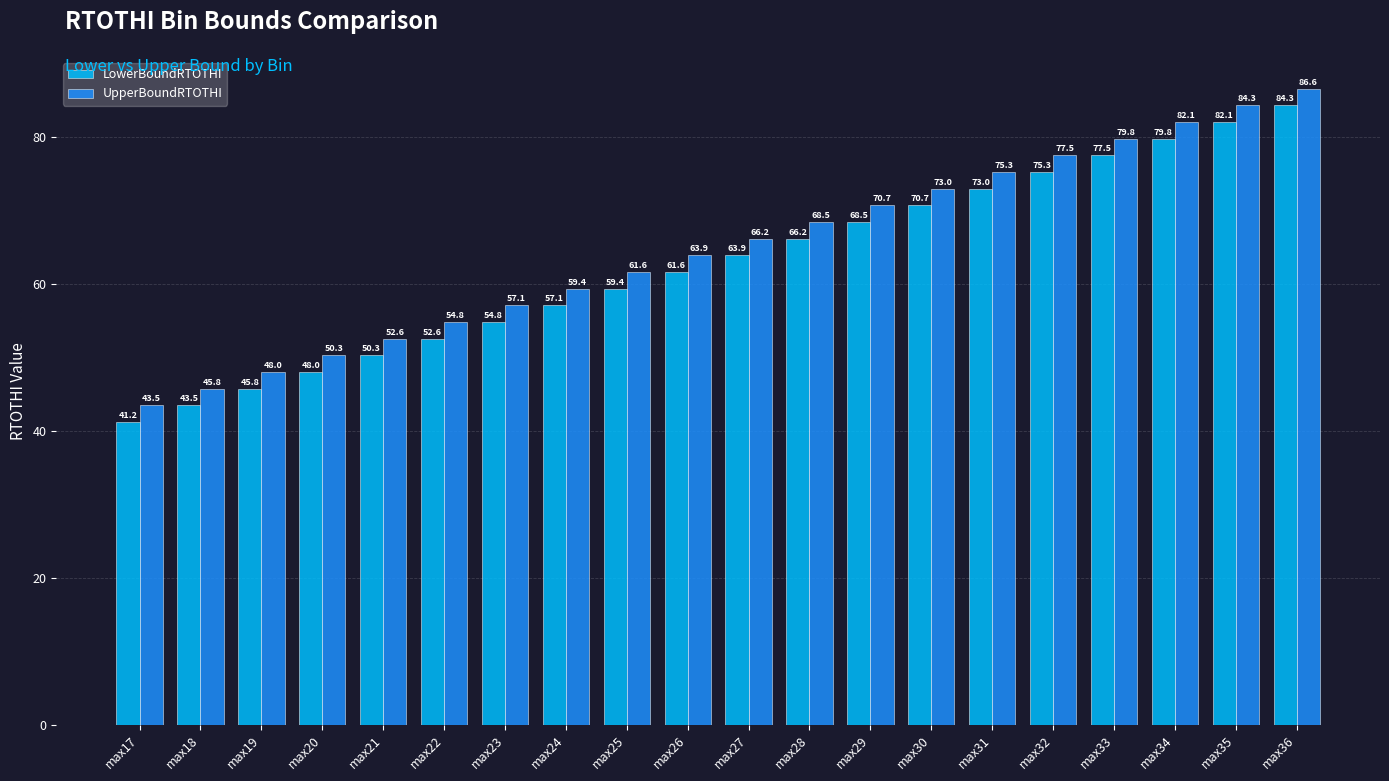

At which label does LowerBoundRTOTHI first exceed 63?

max27